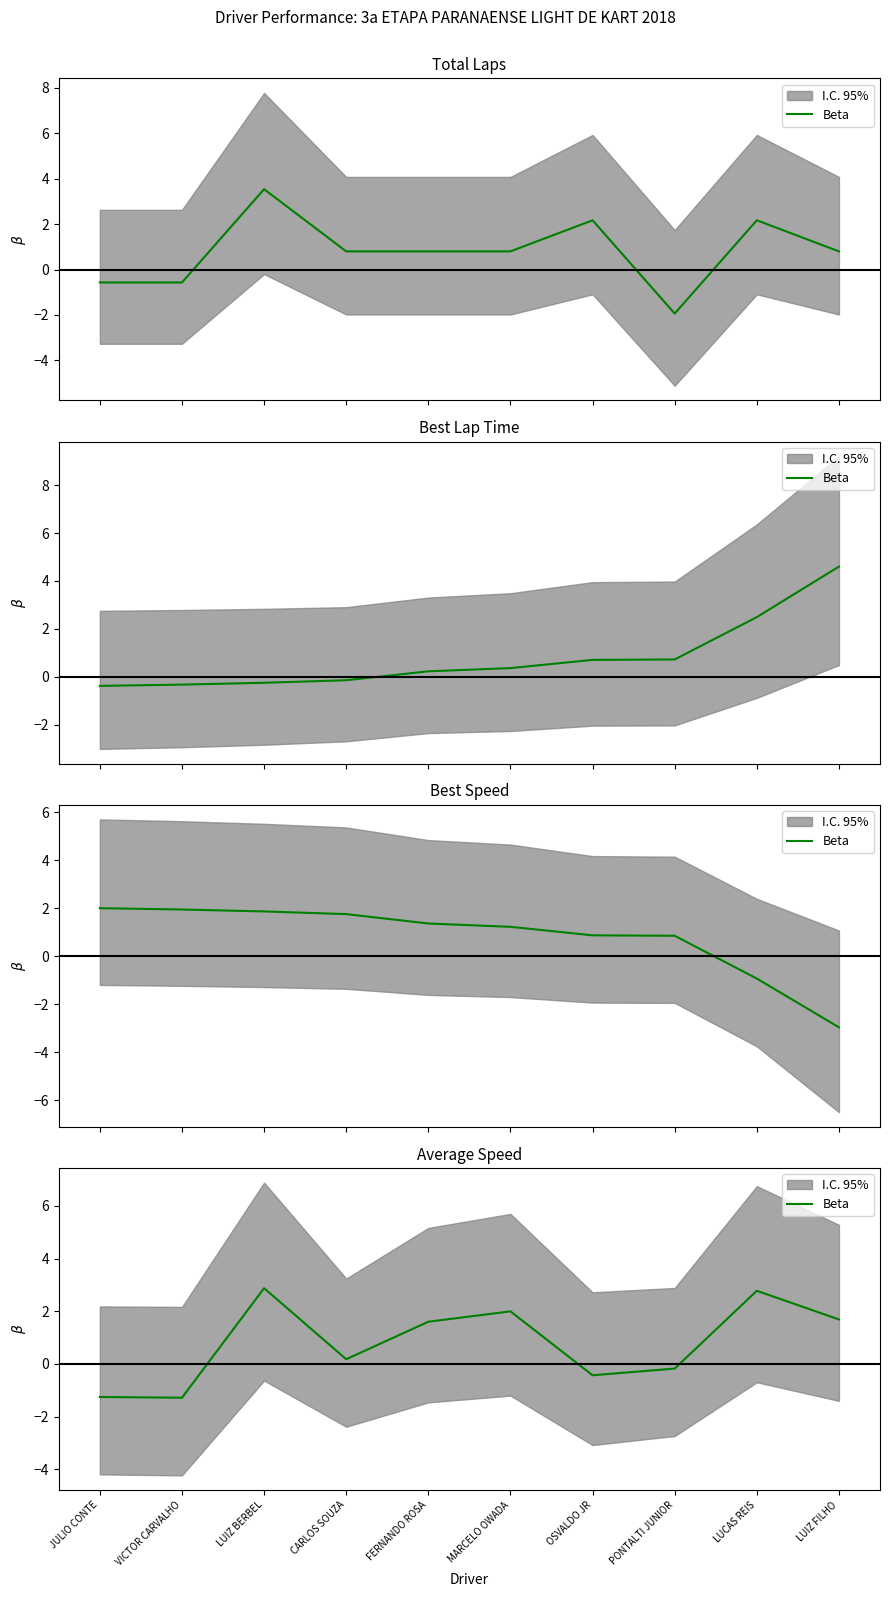

Does the chart have visible grid lines?

No